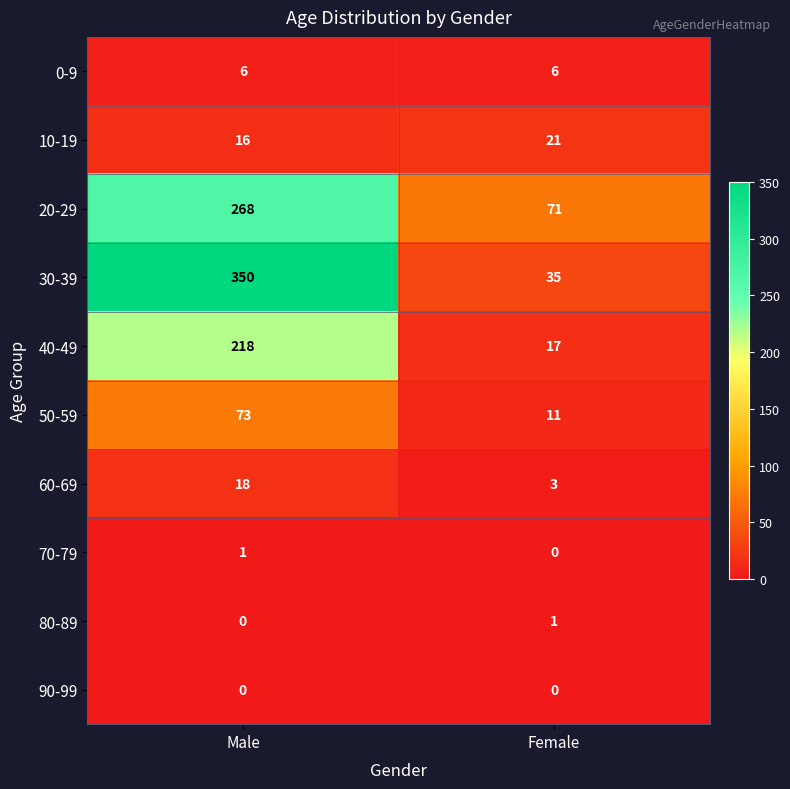

At which label does 50-59 reach its minimum?

Female